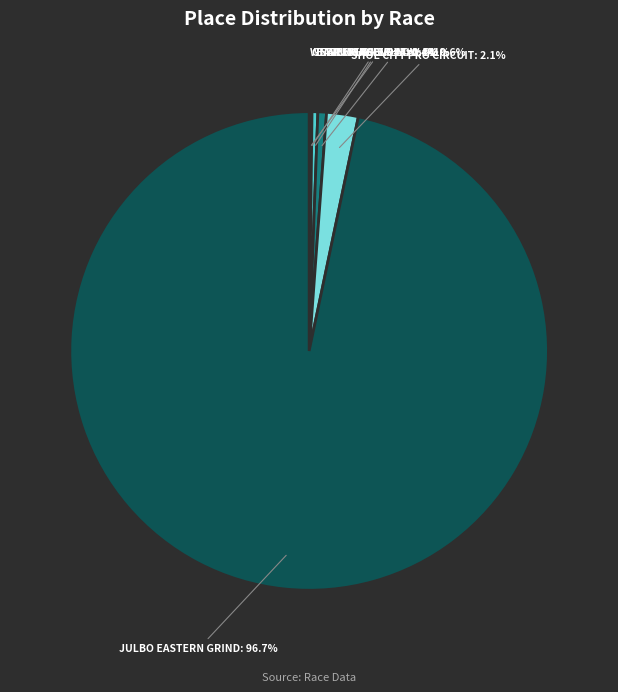

Is there a majority slice in this chart?

Yes